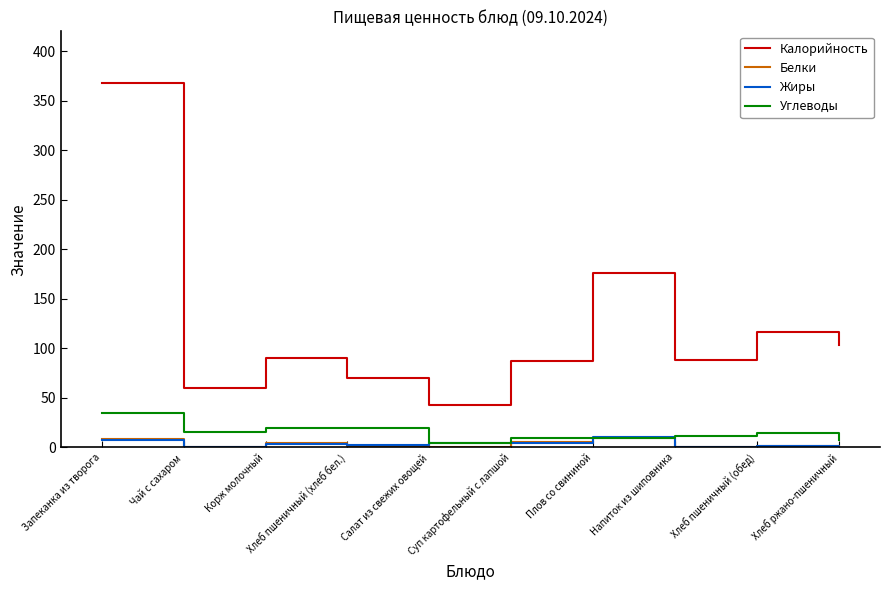

The value of Калорийность at Хлеб пшеничный (хлеб бел.) is 105.1. True or false?

False